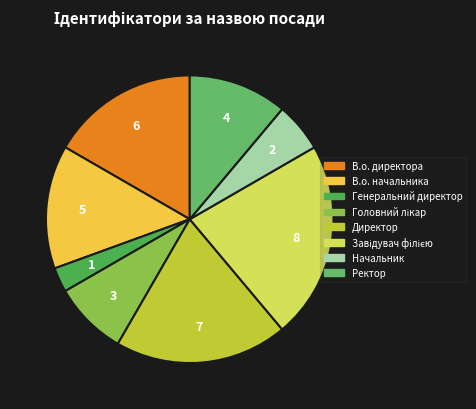

Does any single category account for the majority?

No